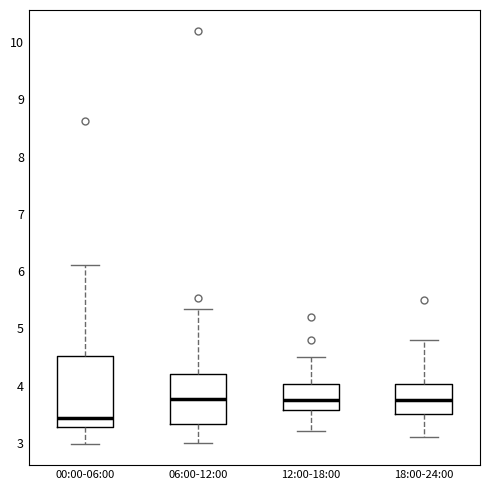

Reading left to right, read every box against the y-axis: the position of its median line, the range the box covers, and the ends of its whiskers. The values are not printed on the chart, so give them approximately, as read against the axis.

00:00-06:00: median 3.4, box 3.3 to 4.5, whiskers 3.0 to 6.1
06:00-12:00: median 3.8, box 3.3 to 4.2, whiskers 3.0 to 5.3
12:00-18:00: median 3.8, box 3.6 to 4.0, whiskers 3.2 to 4.5
18:00-24:00: median 3.8, box 3.5 to 4.0, whiskers 3.1 to 4.8